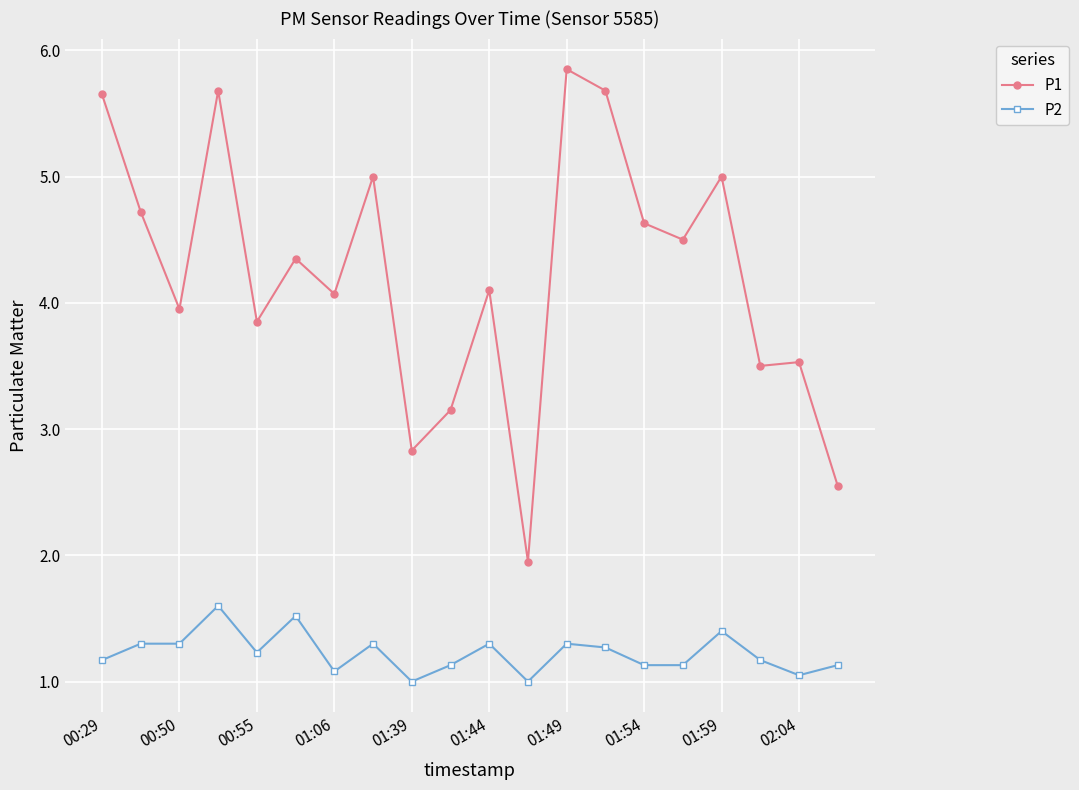

At how many categories does at least one series exceed 1?

20